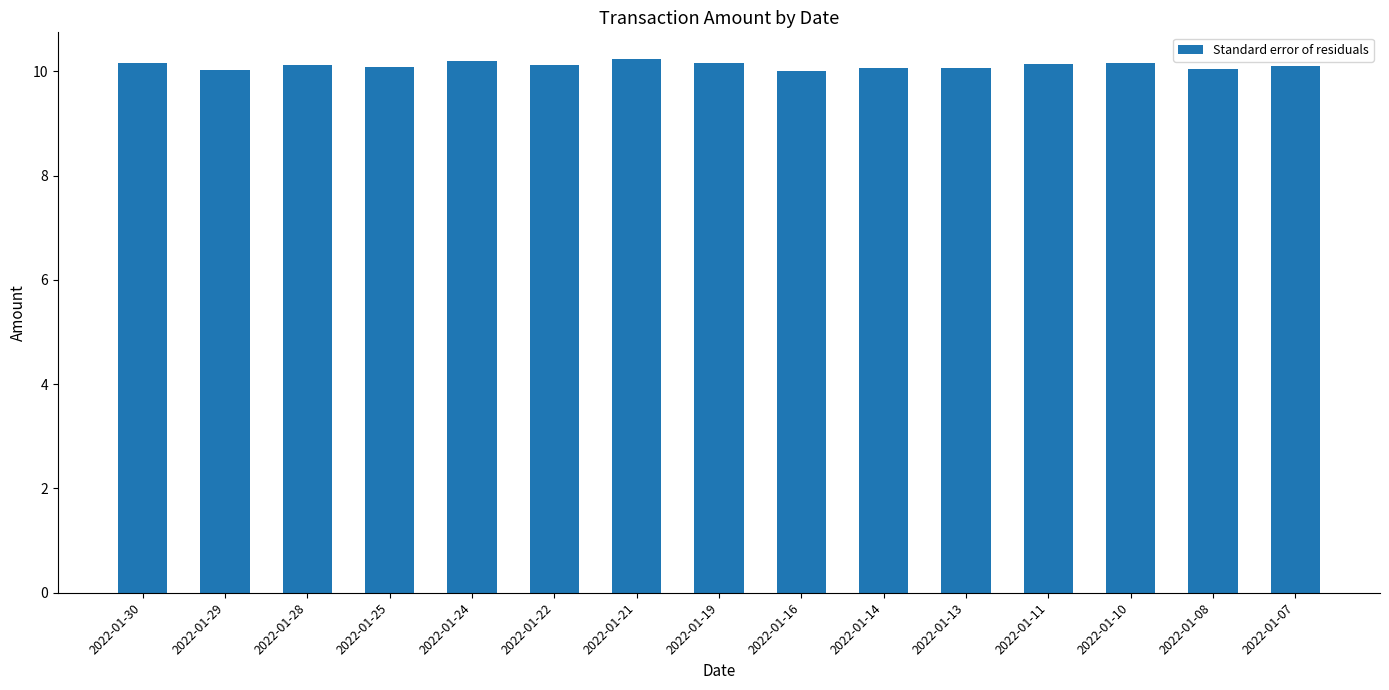

What is the smallest value displayed?

10.0